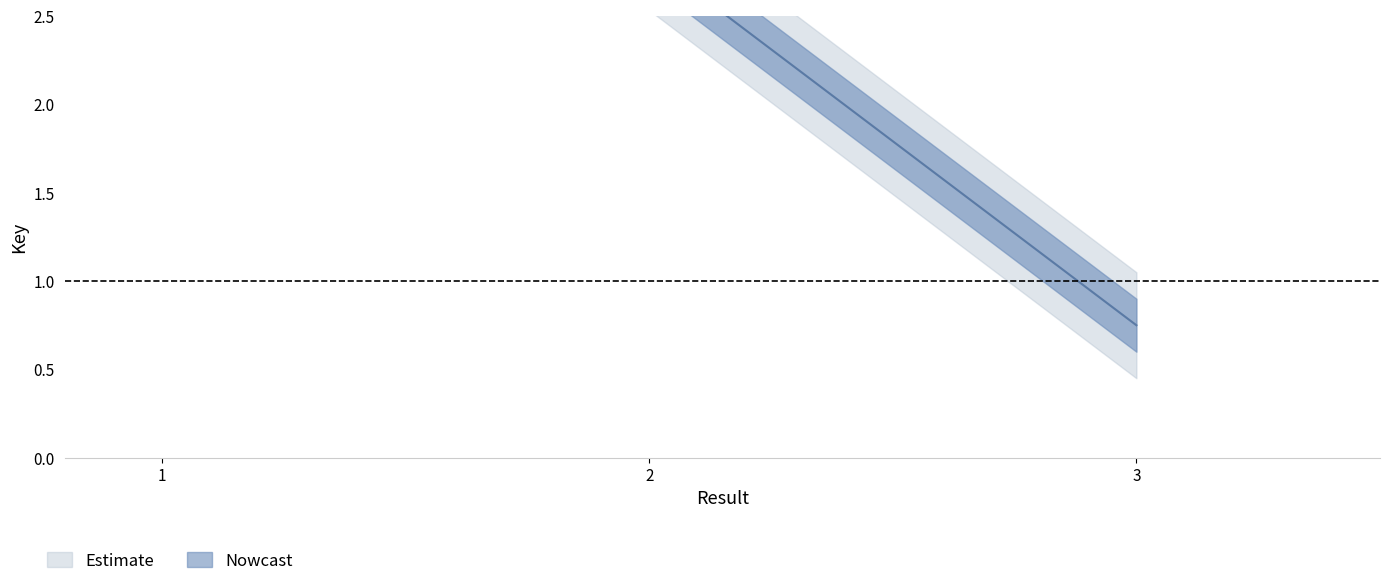

At which label is the value closest to 1?

3